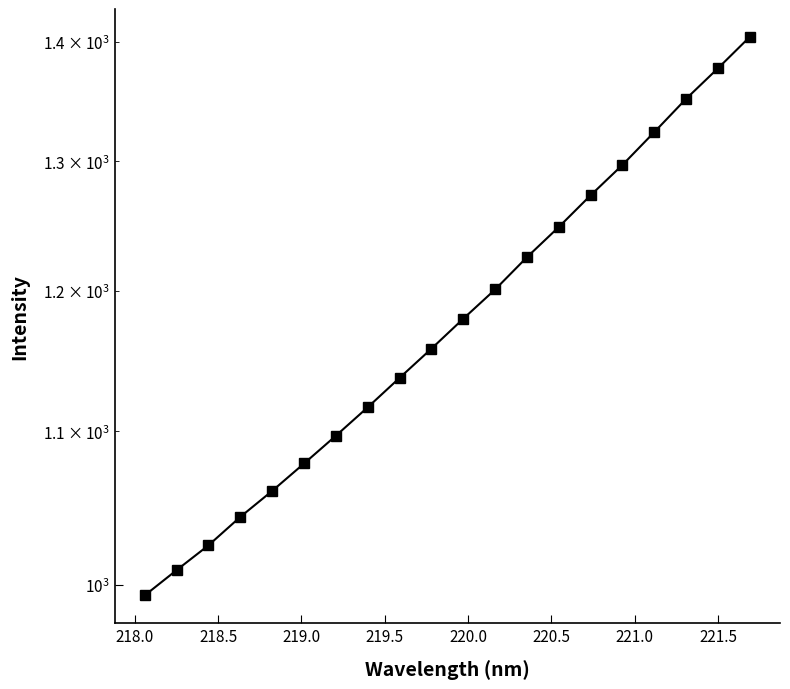

What is the difference between the maximum and second lowest values?

394.7